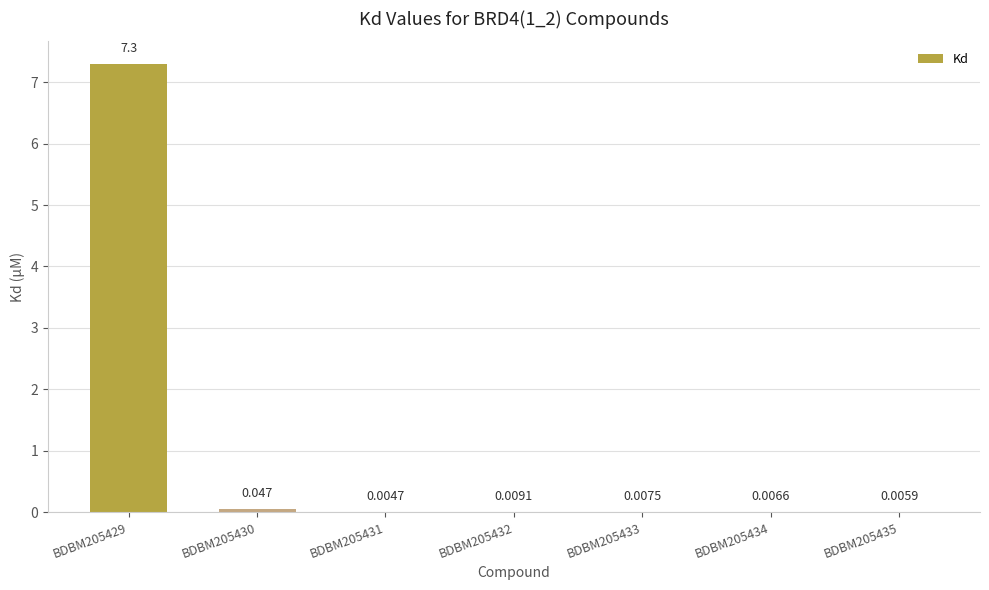

What is the sum of the values at BDBM205432 and BDBM205429?

7.3